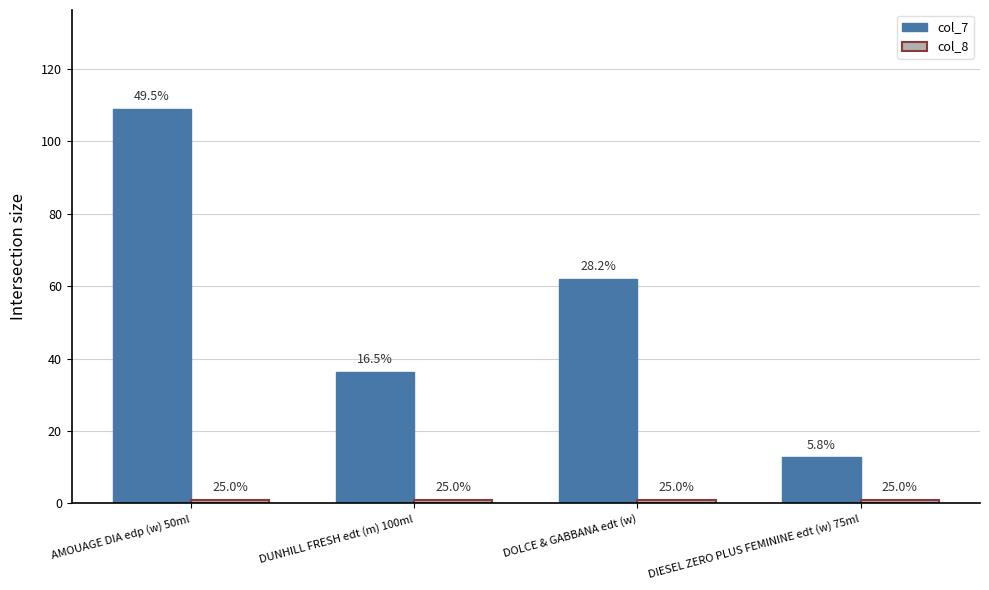

Reading right to left, transcribe all the data shown in this chart.

col_7: 12.8	62.0	36.4	109.0
col_8: 1.0	1.0	1.0	1.0